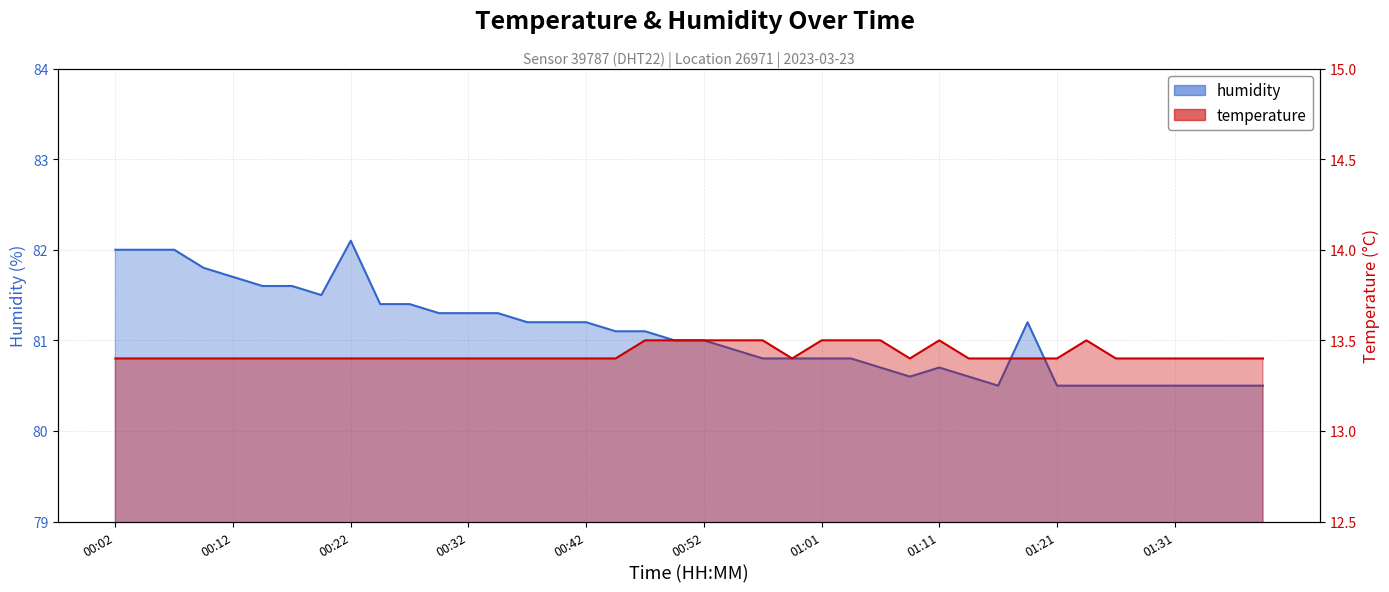

What is the difference between the humidity values at 00:17 and 00:42?

0.4